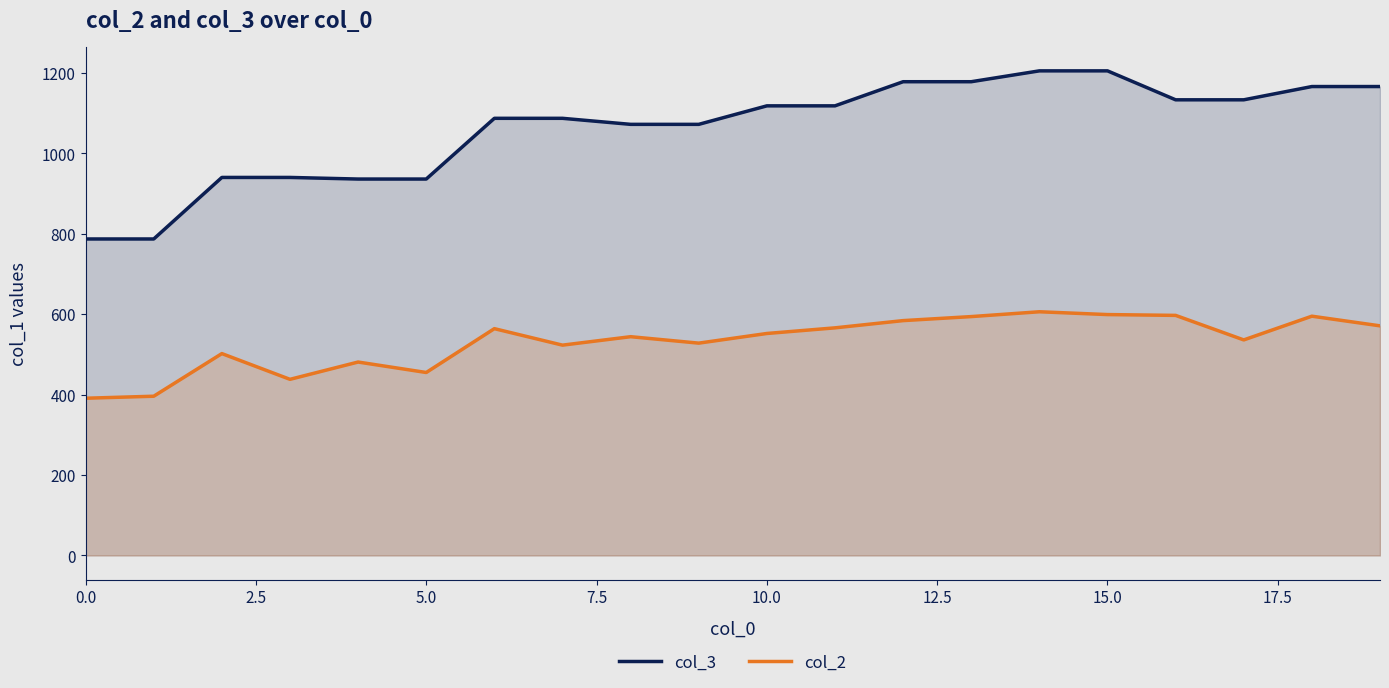

True or false: col_3 and col_2 cross at least once.

False